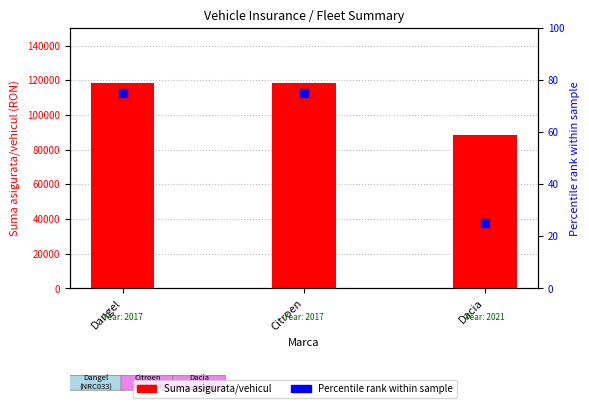

Is the value of Percentile rank at Citroen greater than the value of Suma asigurata/vehicul at Citroen?

No